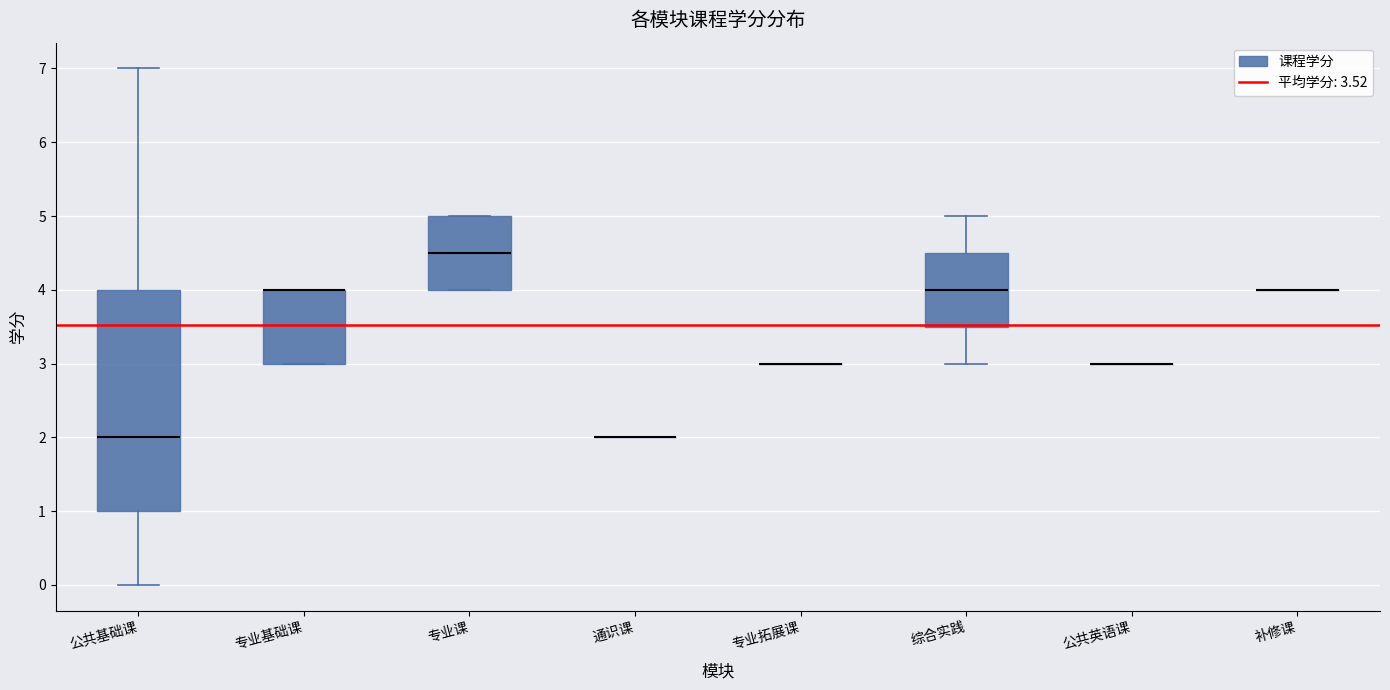

Reading left to right, transcribe this box plot: for each box, give where its median line is, the range the box spans, and where its two whiskers end, as read against the y-axis. The values are not printed on the chart, so give them approximately, as read against the axis.

公共基础课: median 2.0, box 1.0 to 4.0, whiskers 0.0 to 7.0
专业基础课: median 4.0 (drawn on the box's upper edge), box 3.0 to 4.0, whiskers 3.0 to 4.0
专业课: median 4.5, box 4.0 to 5.0, whiskers 4.0 to 5.0
通识课: box collapsed to a line at 2.0, whiskers 2.0 to 2.0
专业拓展课: box collapsed to a line at 3.0, whiskers 3.0 to 3.0
综合实践: median 4.0, box 3.5 to 4.5, whiskers 3.0 to 5.0
公共英语课: box collapsed to a line at 3.0, whiskers 3.0 to 3.0
补修课: box collapsed to a line at 4.0, whiskers 4.0 to 4.0